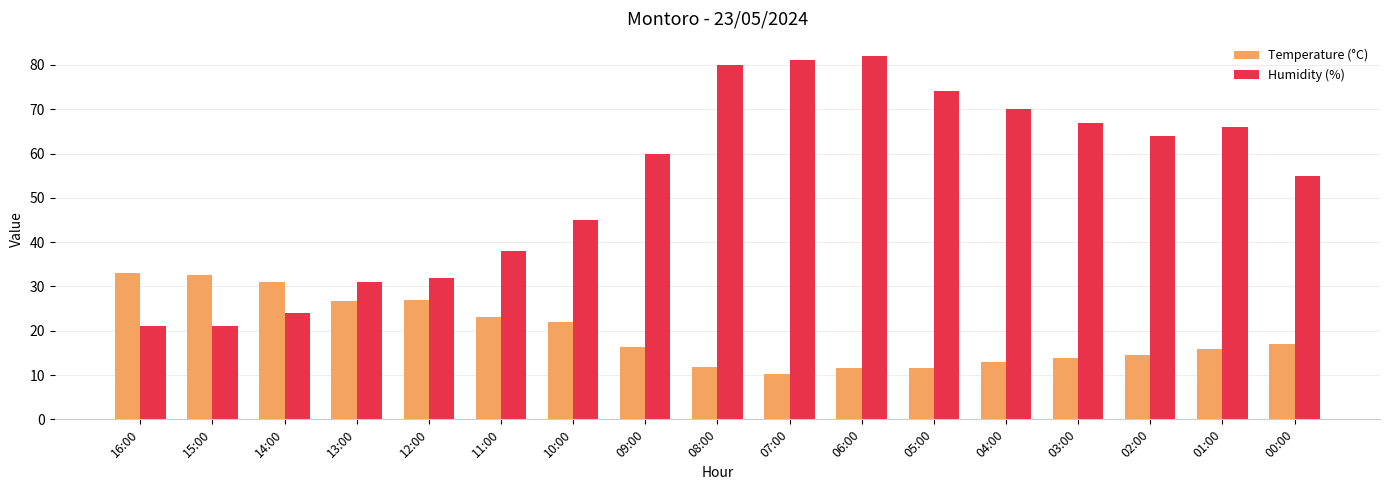

The value of Temperature (°C) at 10:00 is 10.5. True or false?

False